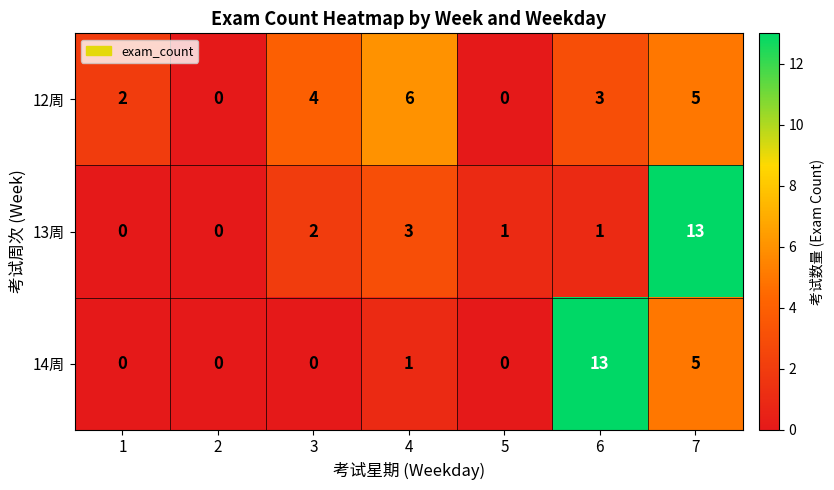

What is the average value of the 12周 series?

3